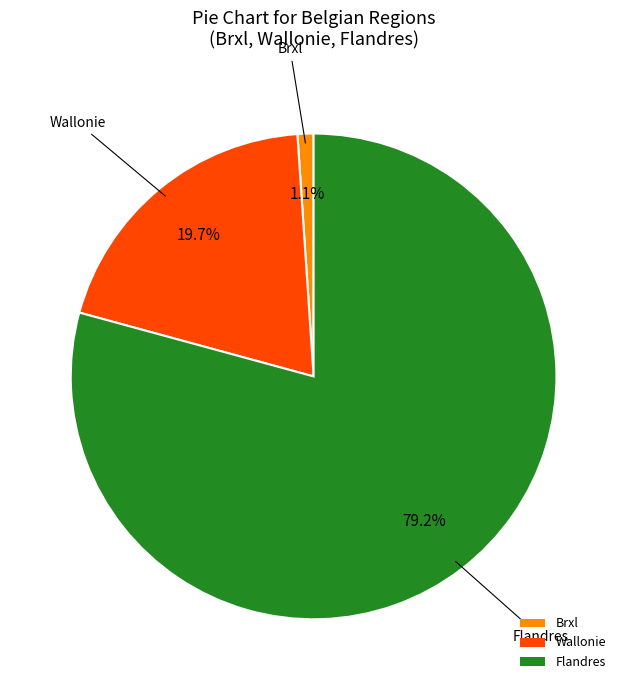

Which slice is the smallest?

Brxl